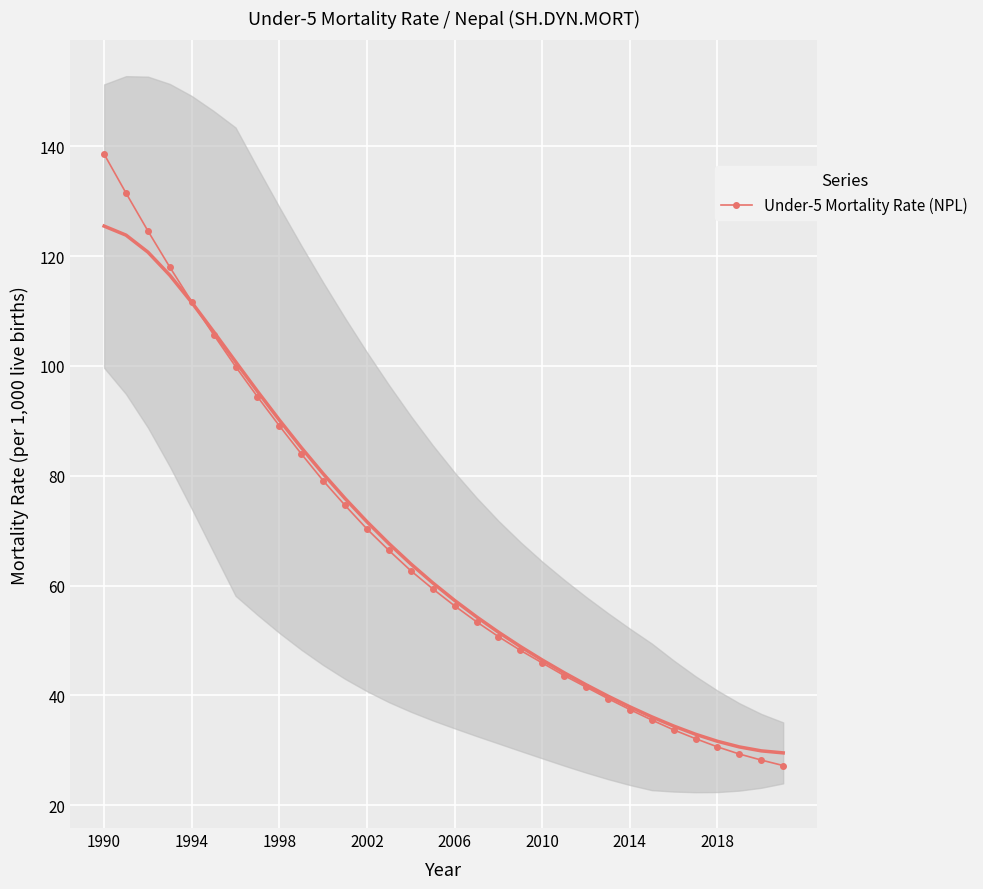

The chart shows a value of 140.9 at 9. True or false?

False